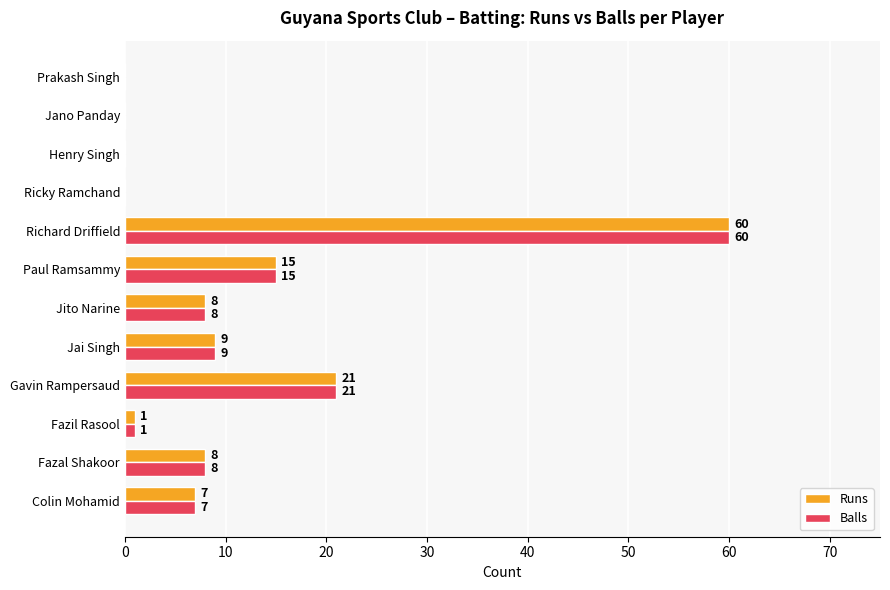

What is the sum of all Runs values?

129